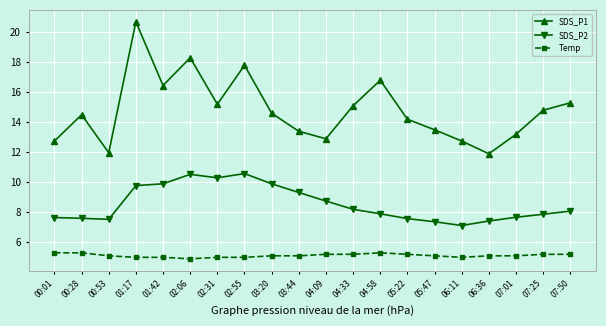

Where is the first local maximum for SDS_P1?

00:28